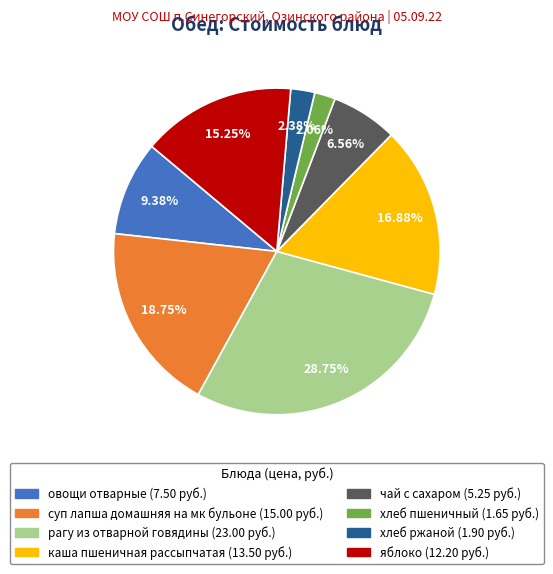

How many slices are in this pie chart?

8